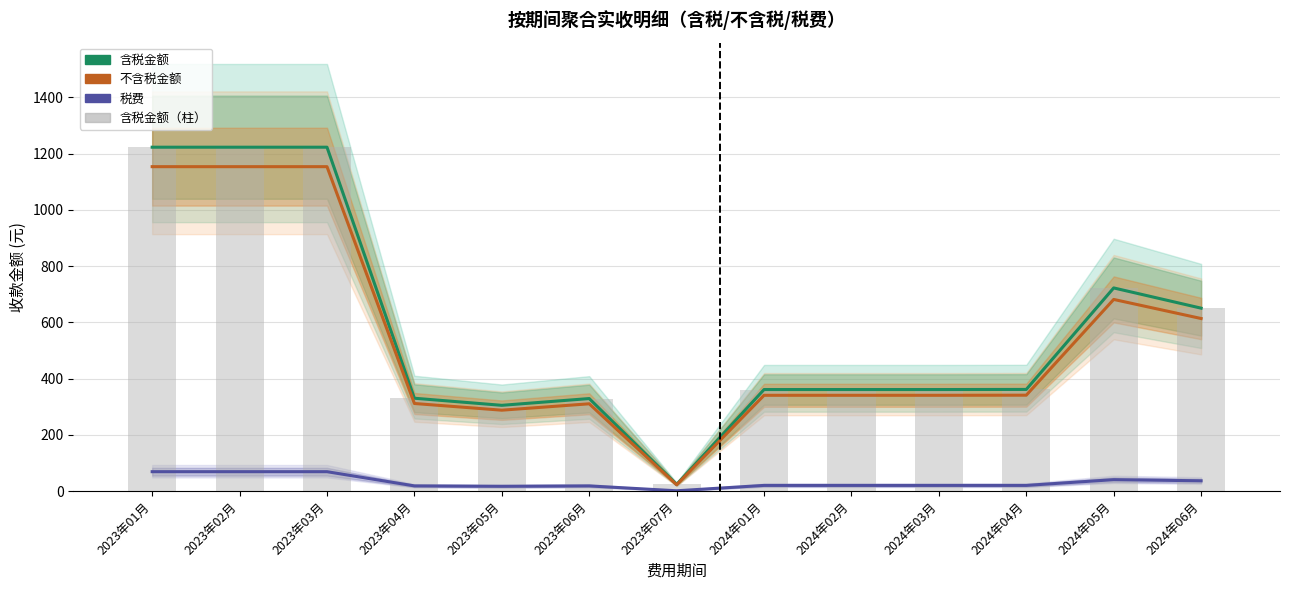

What is the sum of the 不含税金额 values at 2023年05月 and 2024年02月?

628.9